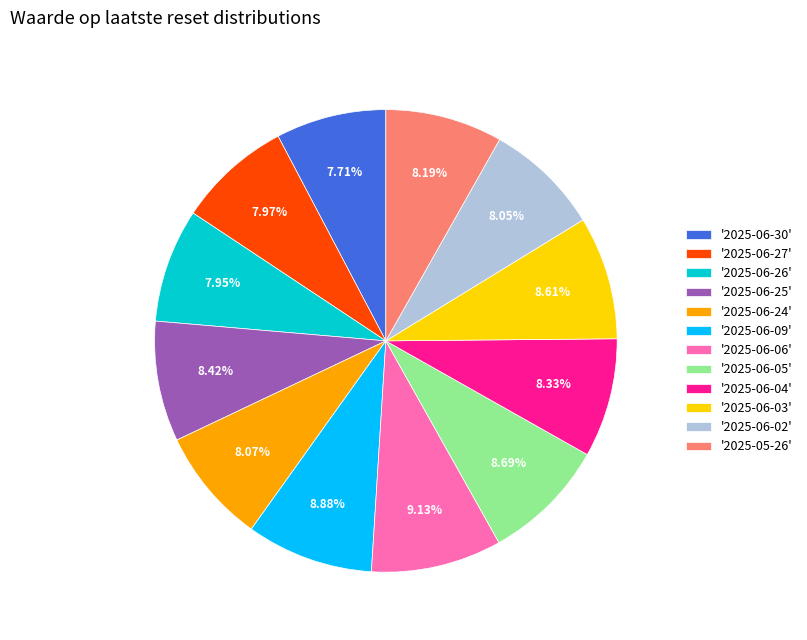

Does any single category account for the majority?

No